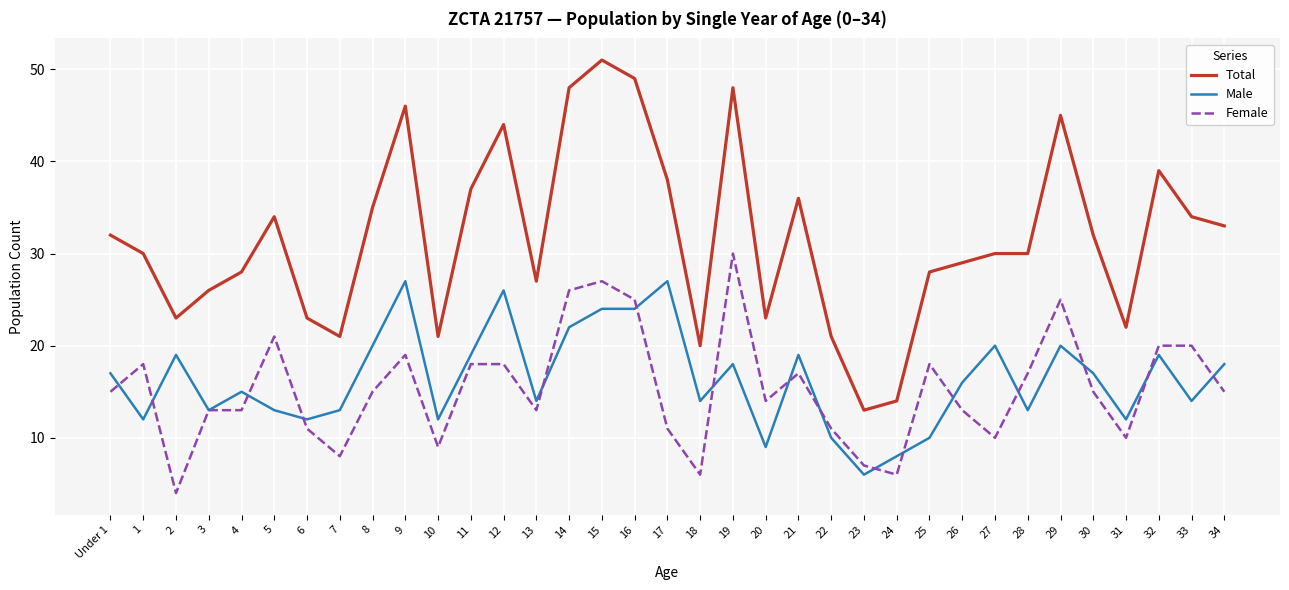

What is the approximate value of Total at 4, to the nearest 10?

30